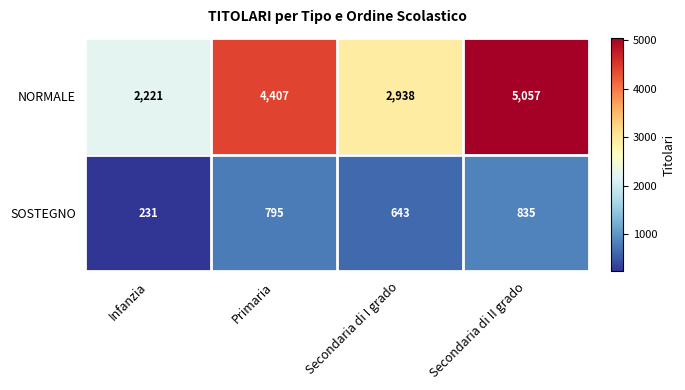

Which series has the widest spread of values?

NORMALE